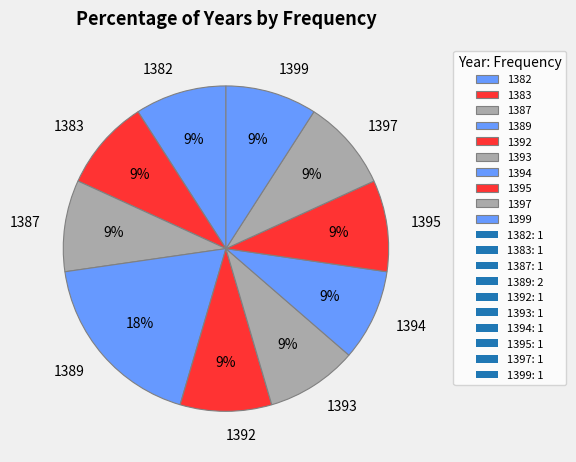

Approximately how many times larger is the value at 1393 compared to 1395?

1.0